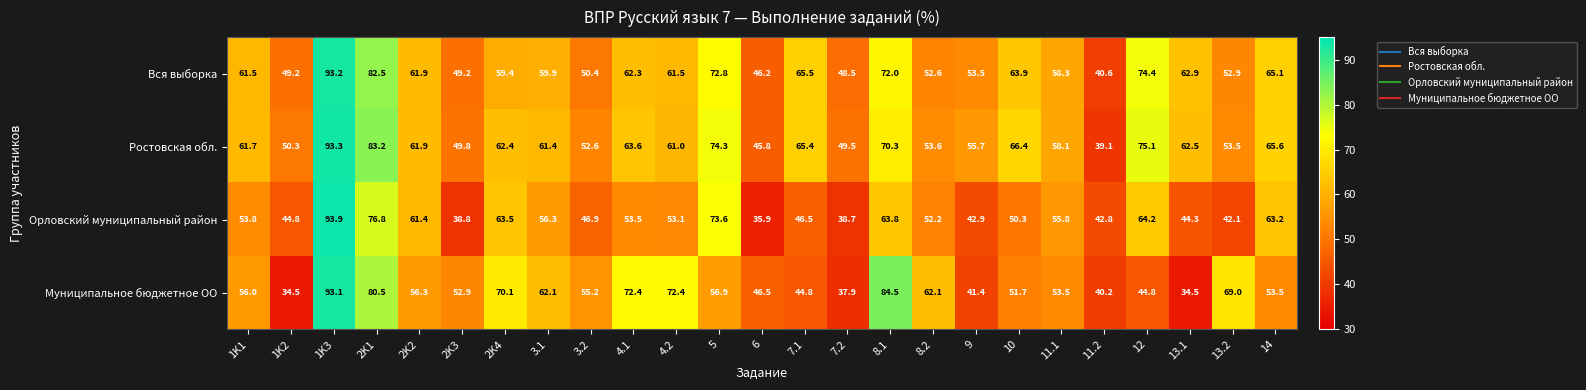

At how many categories does at least one series exceed 65?

12